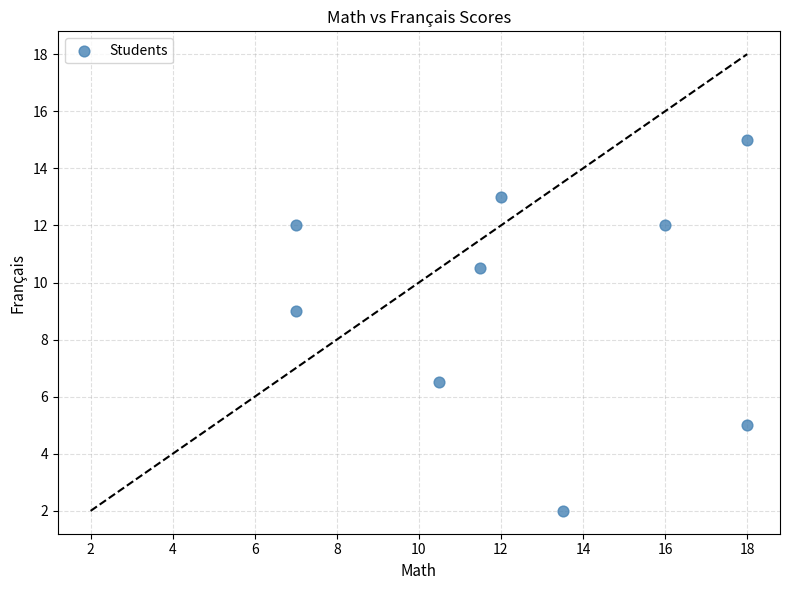

What Y value in the scatter plot is closest to 8?

9.0